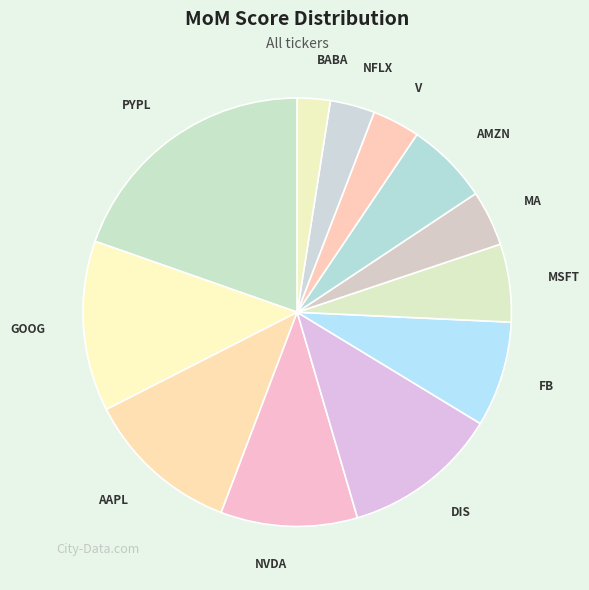

True or false: DIS accounts for 12% of the total.

True